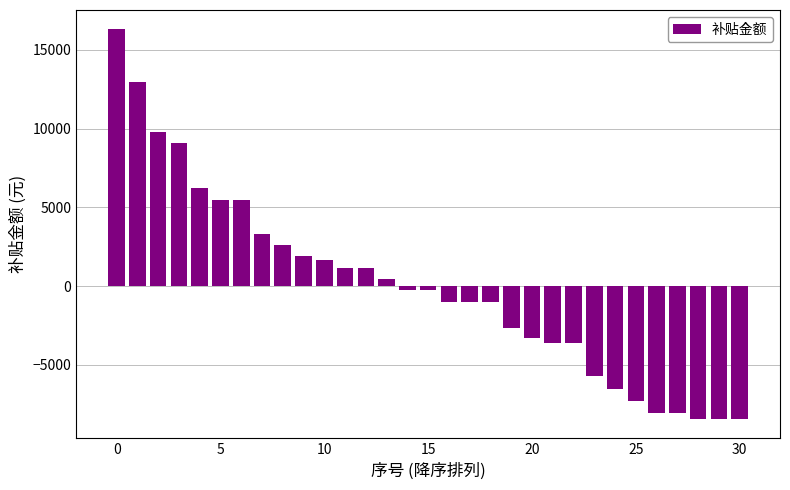

What is the value of the 11th bar from the left?

1654.2